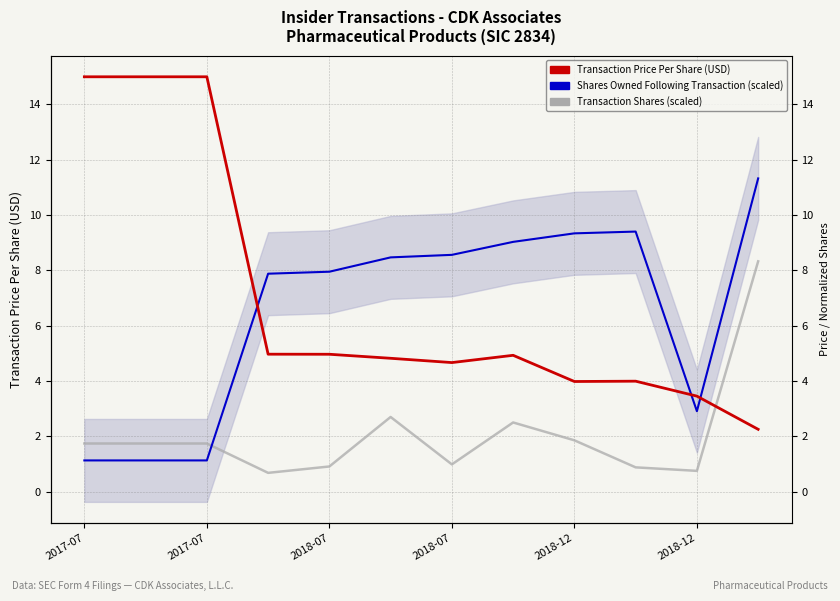

What is the spread (max minus min) of values at 2018-12?

7.5